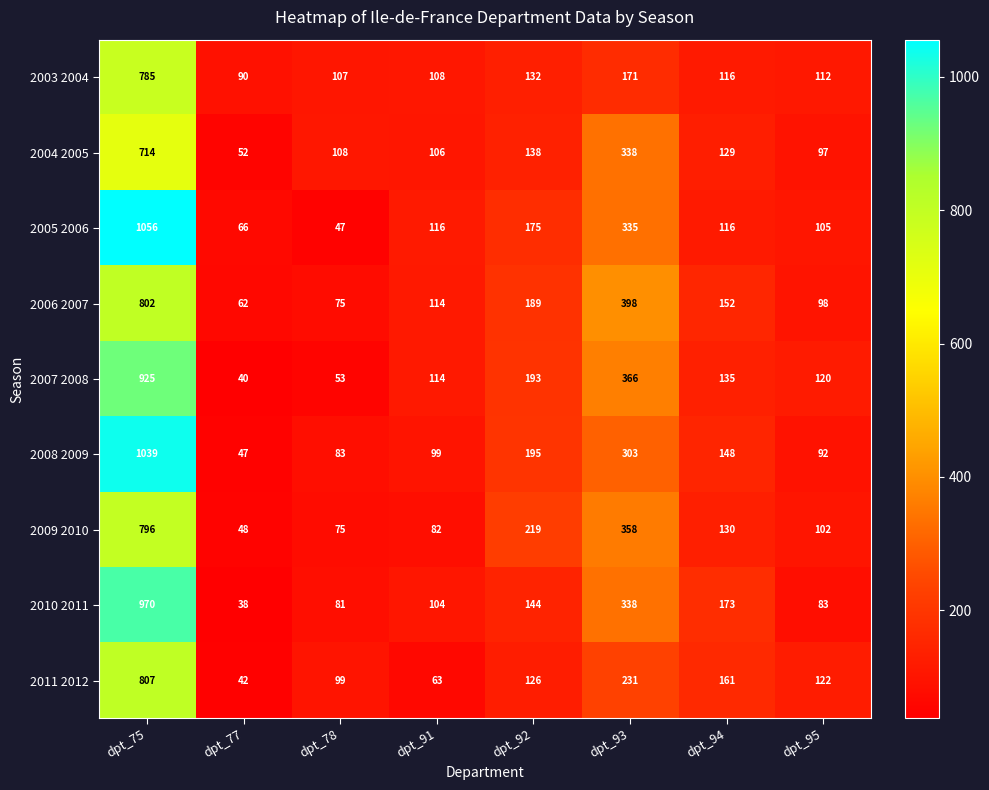

At dpt_95, list the series in order from smallest to largest.

2010 2011, 2008 2009, 2004 2005, 2006 2007, 2009 2010, 2005 2006, 2003 2004, 2007 2008, 2011 2012